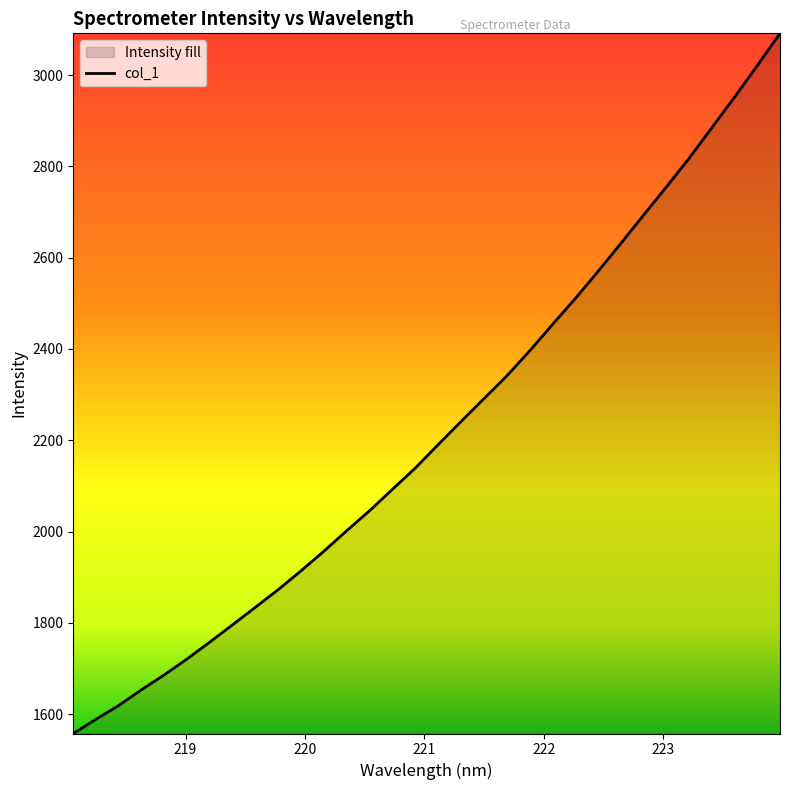

What is the difference between the maximum and minimum values?

1533.4